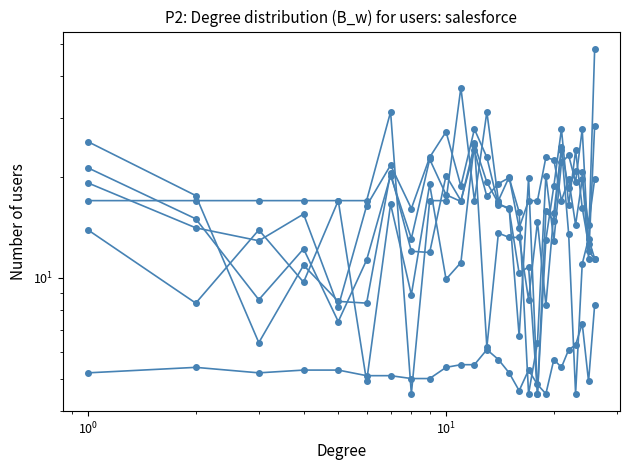

Reading left to right, what are all the values shown in this chart?

Cut flowers: 21.3	15.0	8.6	12.2	7.4	11.3	20.2	13.1	22.6	17.7	16.9	25.0	19.3	16.7	16.0	10.3	10.8	4.5	15.8	14.8	24.0	18.5	20.8	20.7	11.4	28.5
Carnations: 19.2	14.1	12.9	15.5	8.2	16.4	21.7	16.1	22.9	27.3	18.8	27.8	22.9	16.5	16.2	6.7	19.9	4.5	13.0	18.8	27.8	16.5	24.0	16.2	12.6	48.3
Chrysanthemums: 25.5	17.6	6.4	10.9	8.5	8.4	20.6	12.0	11.9	20.2	17.0	24.0	17.5	19.1	19.9	15.7	4.5	6.4	20.2	12.9	22.1	23.2	19.3	27.8	12.0	11.4
Newspapers: 13.9	8.4	13.9	9.7	17.0	4.9	16.6	8.9	19.0	9.9	11.1	25.3	6.2	13.6	13.2	13.2	8.6	14.7	8.3	15.6	24.5	13.5	4.5	11.0	13.1	11.4
Stationery: 5.2	5.4	5.2	5.3	5.3	5.1	5.1	5.0	5.0	5.4	5.5	5.5	6.1	5.7	5.2	4.6	5.3	4.8	4.5	5.7	5.4	6.1	6.3	7.3	4.9	8.3
Monthly magazines: 17.0	17.0	17.0	17.0	17.0	17.0	31.3	4.5	17.0	17.0	37.0	17.0	31.3	17.0	20.0	14.1	17.0	17.0	22.9	22.5	17.0	19.7	14.4	19.7	14.4	19.7